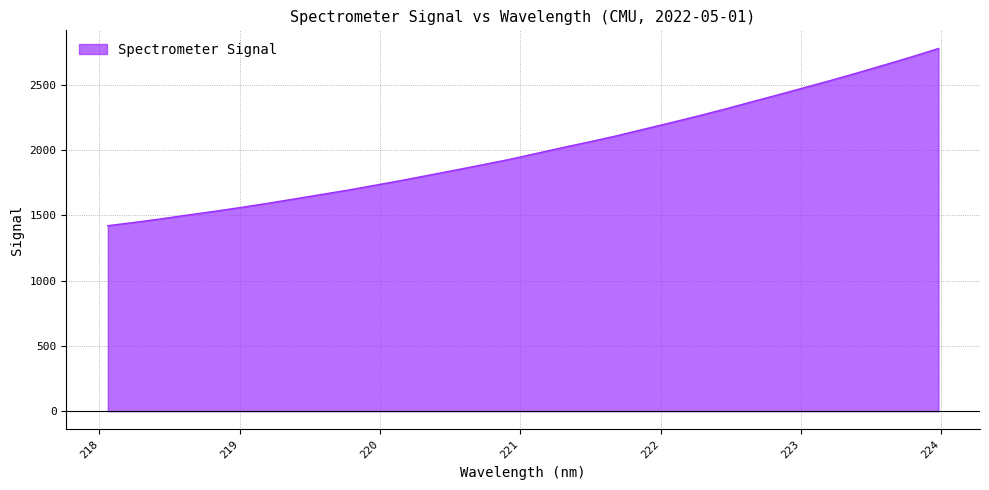

What is the difference between the maximum and minimum values?

1357.5